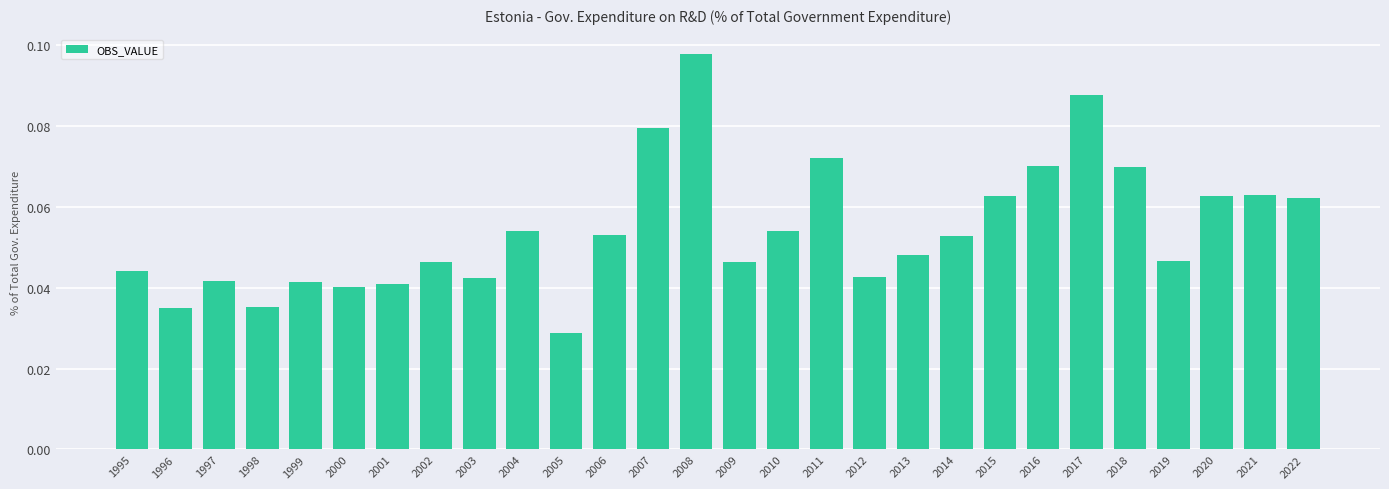

Which category has the lowest value across all series?

2005